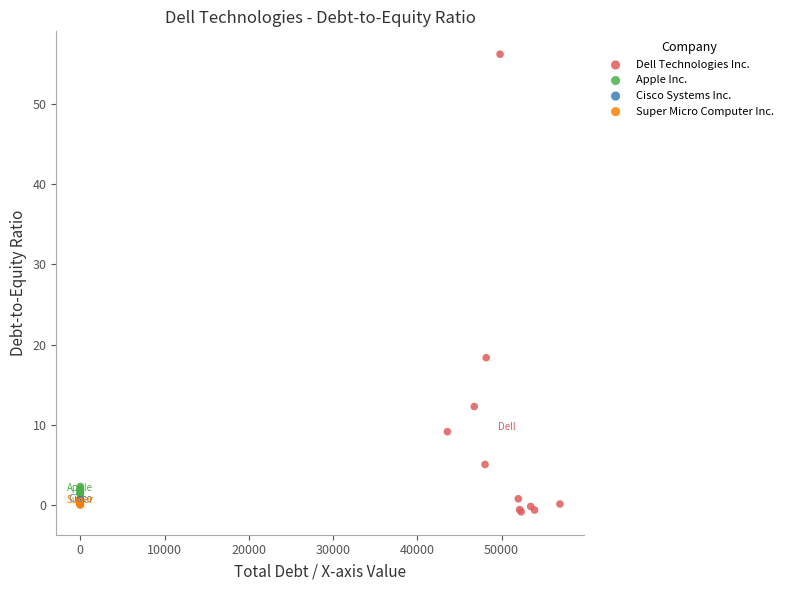

Which series reaches the maximum Y coordinate?

Dell Technologies Inc.